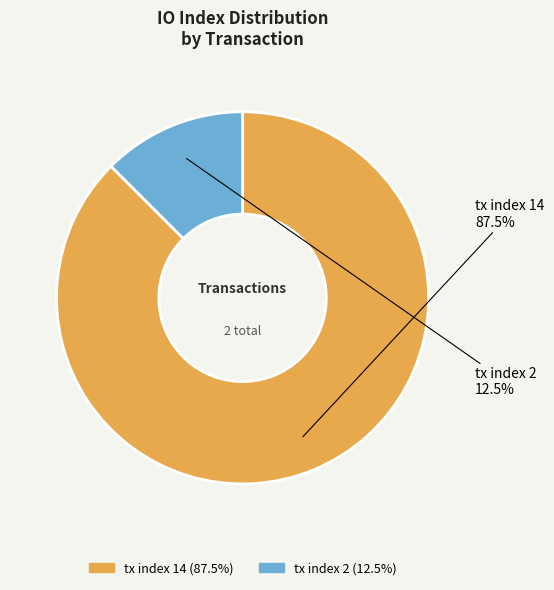

Between tx index 2 and tx index 14, which is larger?

tx index 14